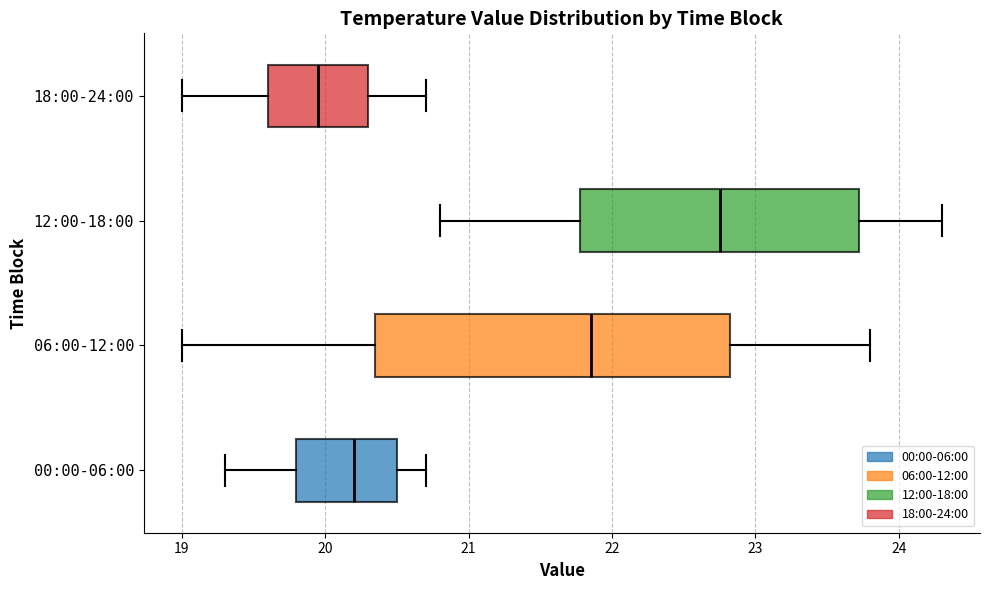

Which box is the widest, from its left edge to its right edge?

06:00-12:00